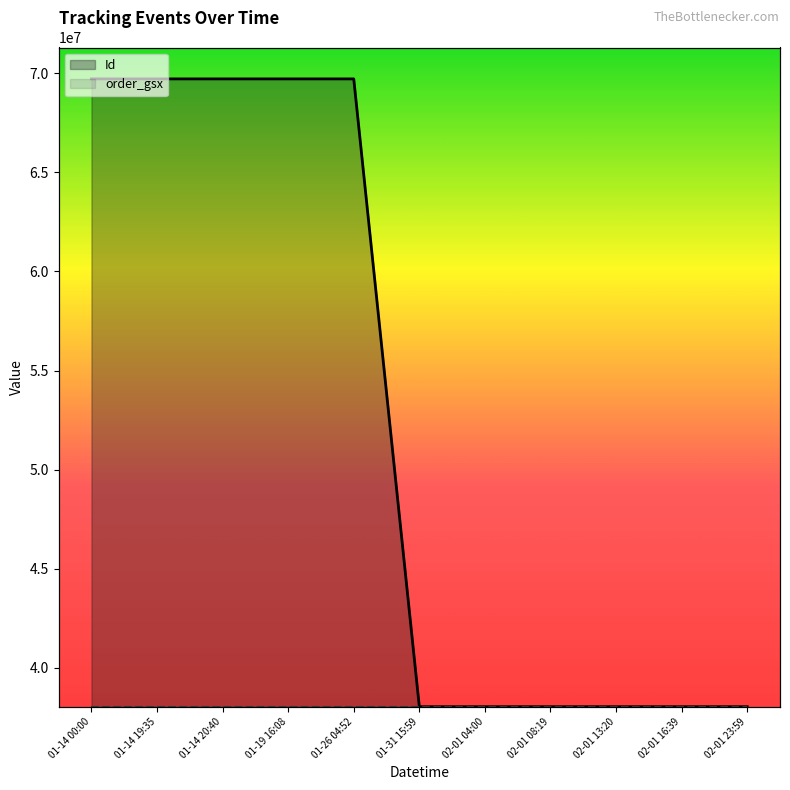

The Id series shows -0.5 at 01-31 15:59. True or false?

False